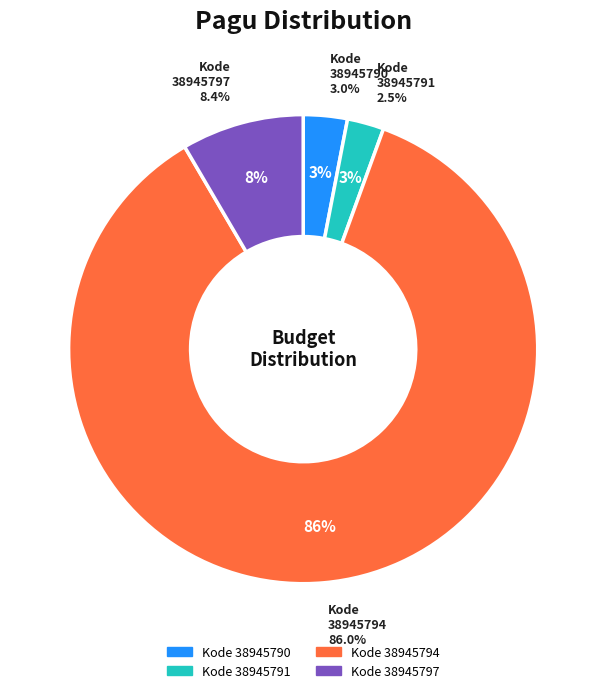

Rank the categories by value from highest to lowest.

38945794, 38945797, 38945790, 38945791